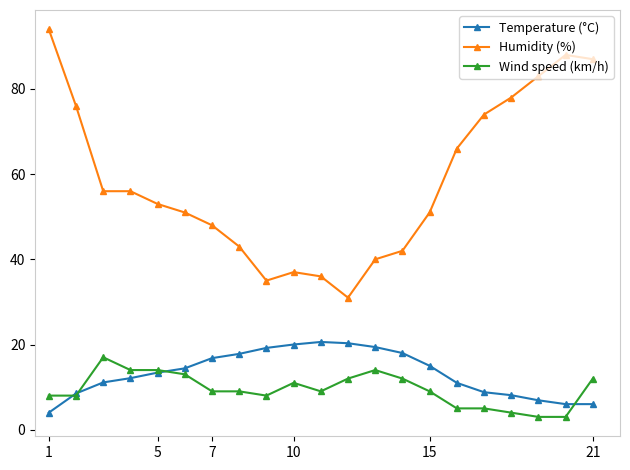

Which series has the largest range (max minus min)?

Humidity (%)